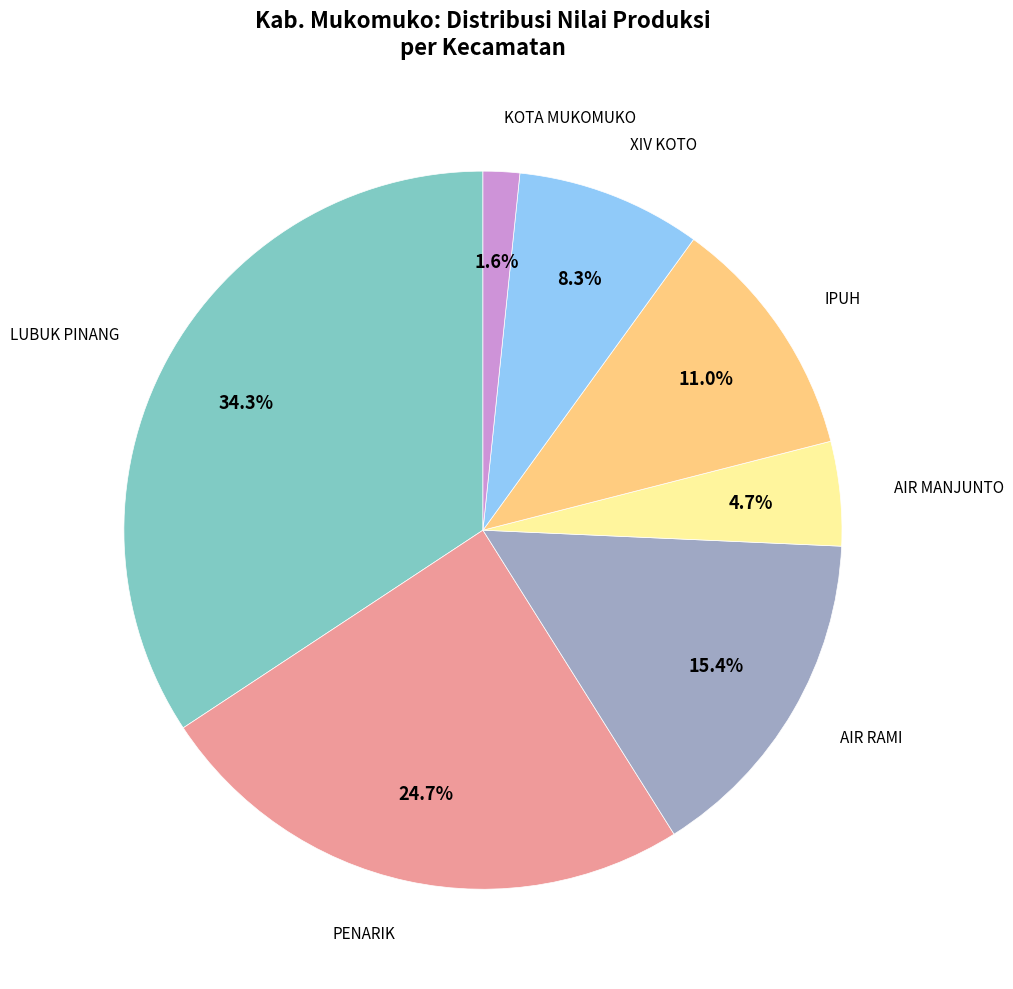

How many slices are in this pie chart?

7